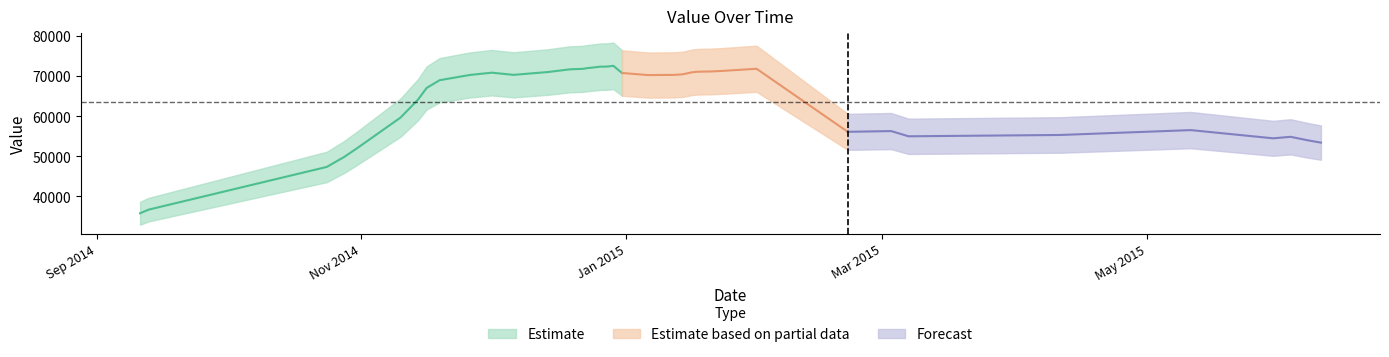

Which category has the highest value across all series?

20141229